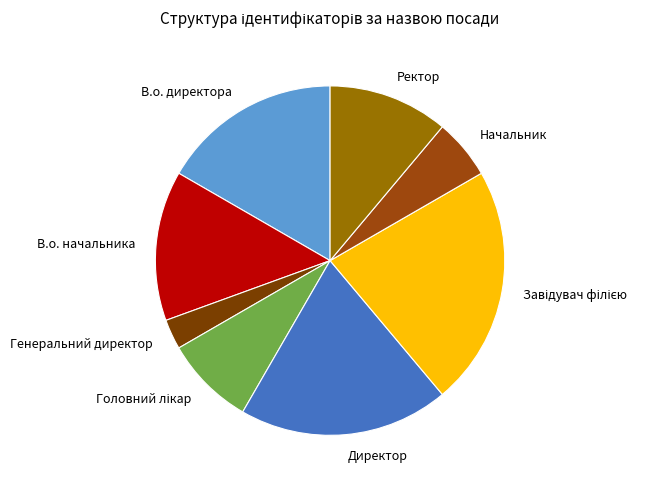

Is Директор the majority of the pie?

No